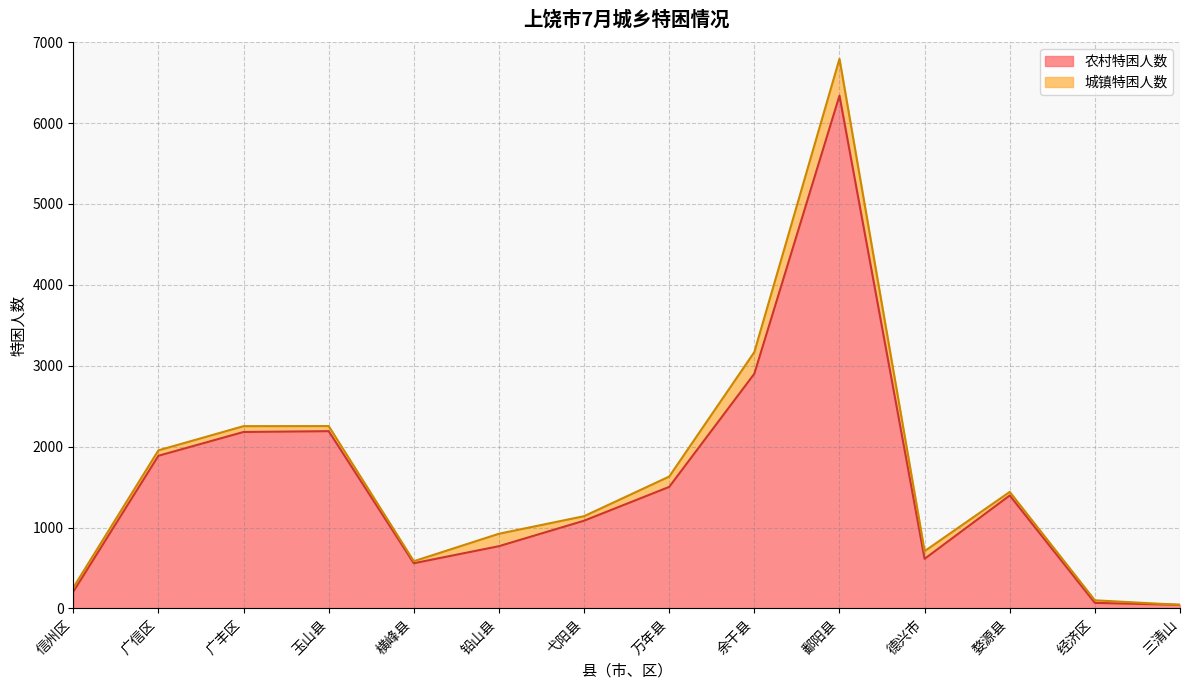

What is the change in value from 铅山县 to 鄱阳县?

+5570